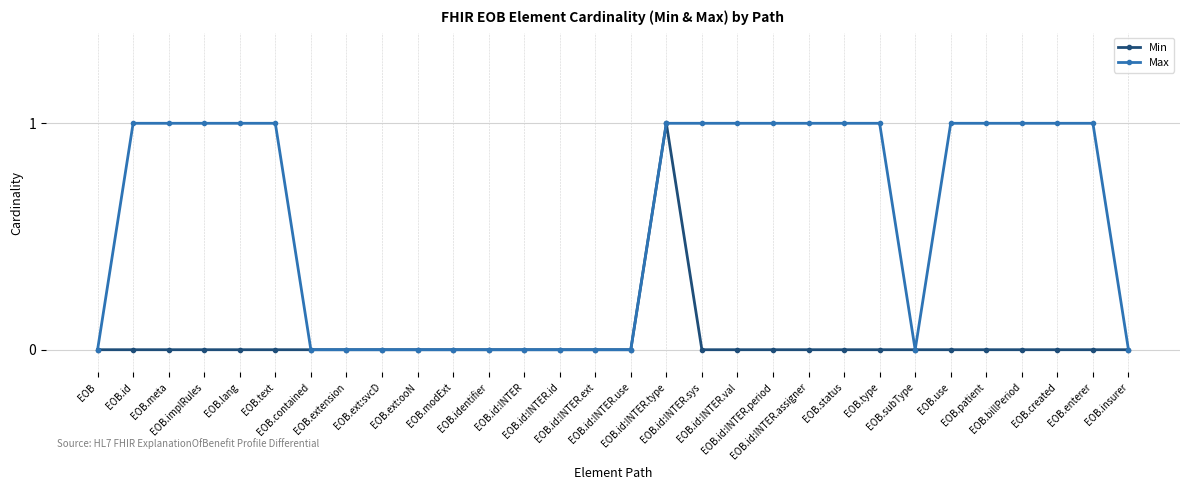

Rank the series by their average value, from lowest to highest.

Min, Max